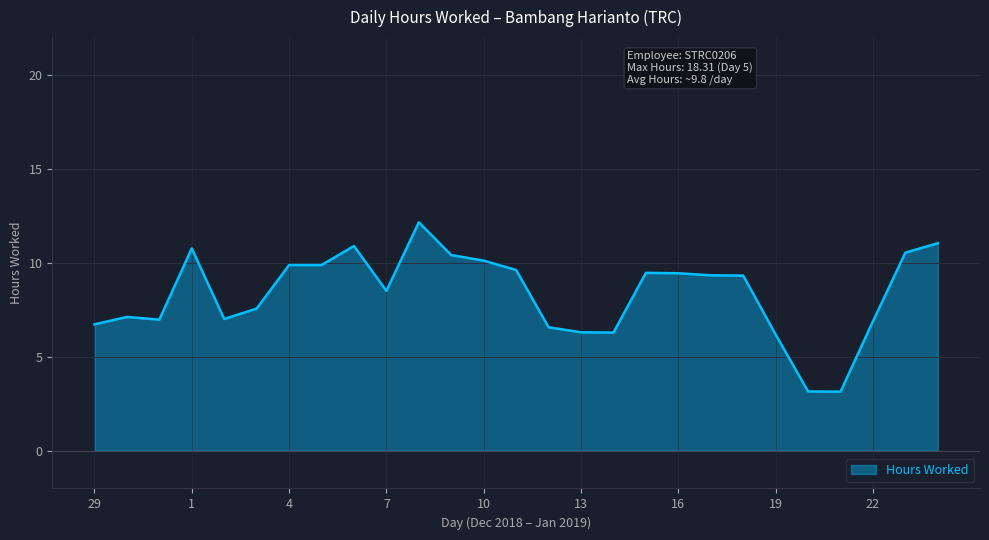

What is the greatest value displayed?

12.2